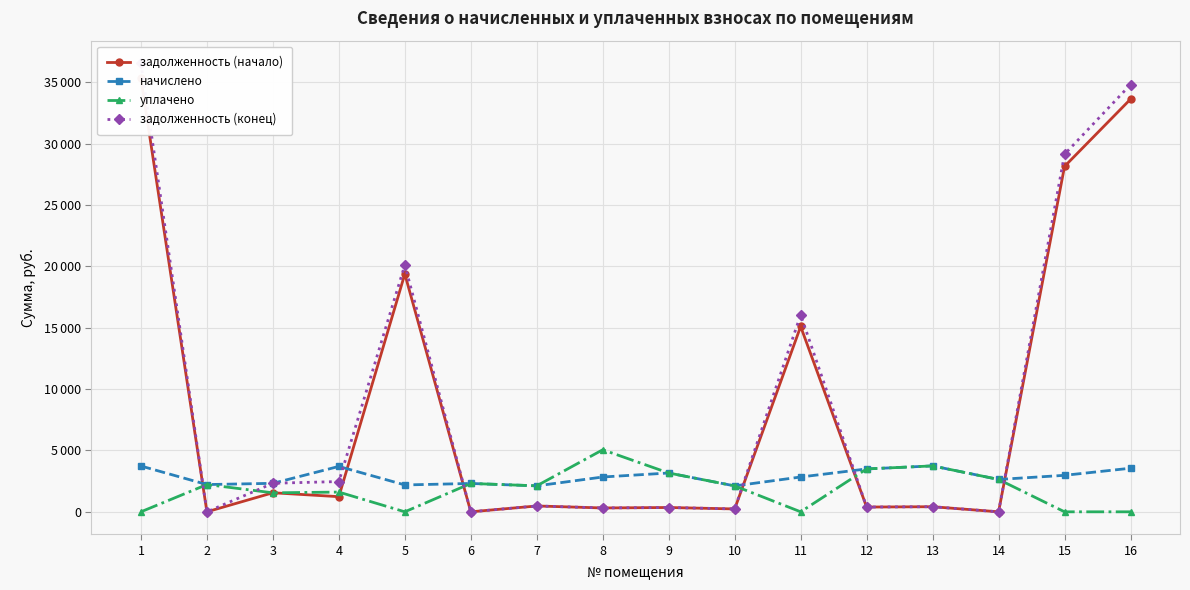

Which series has the largest range (max minus min)?

задолженность (конец)